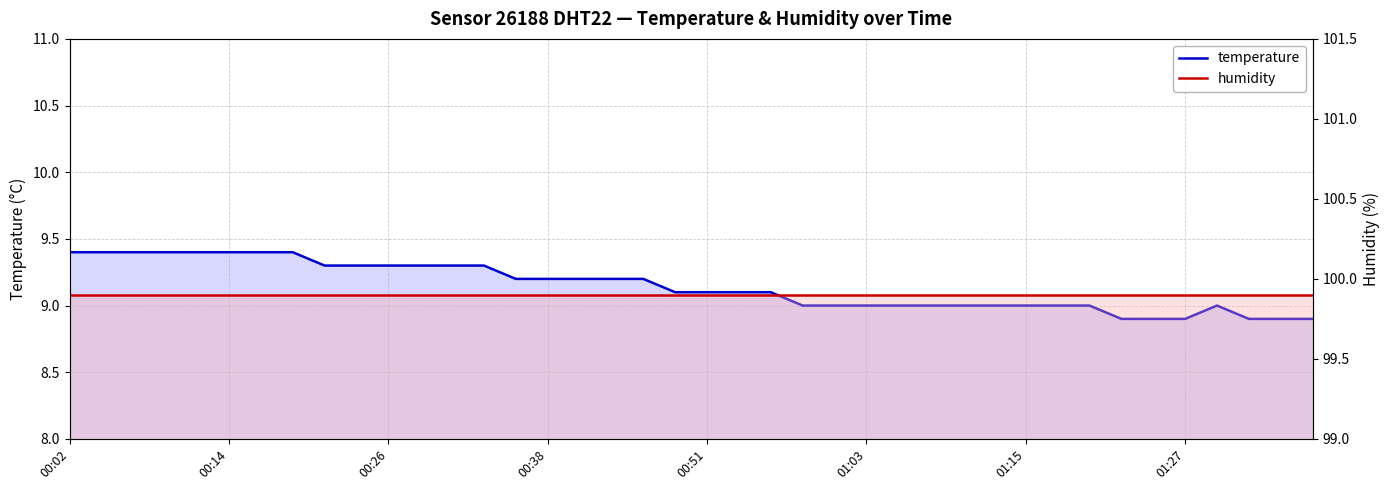

The temperature series shows 13.3 at 00:38. True or false?

False